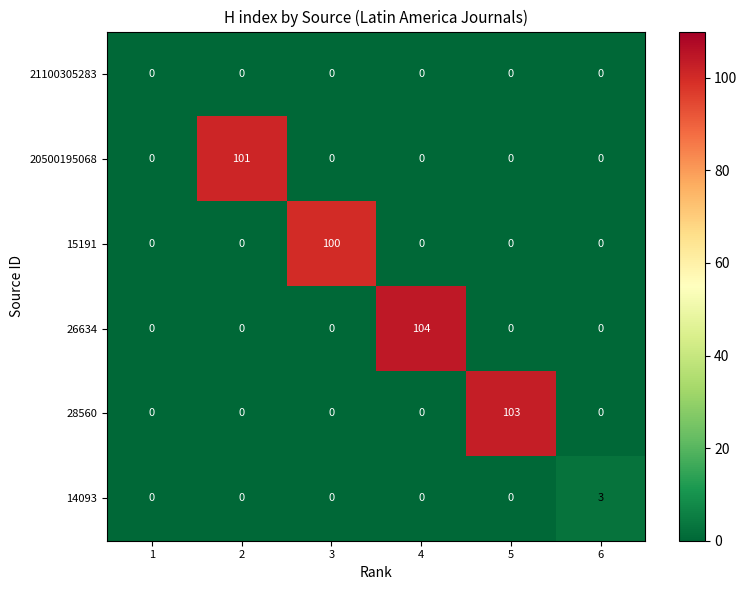

Rank the series by their maximum value, from highest to lowest.

26634, 28560, 20500195068, 15191, 14093, 21100305283